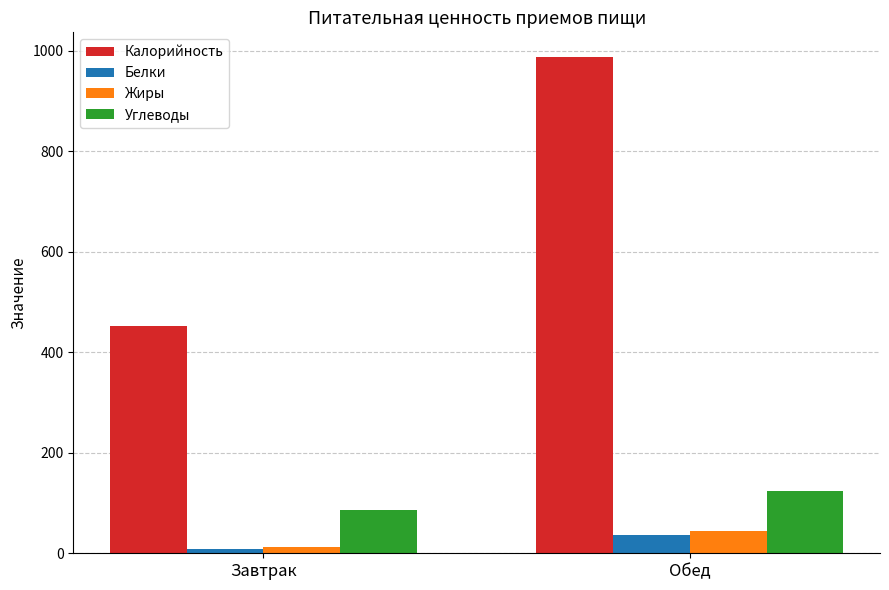

How many bars are there in each group?

4